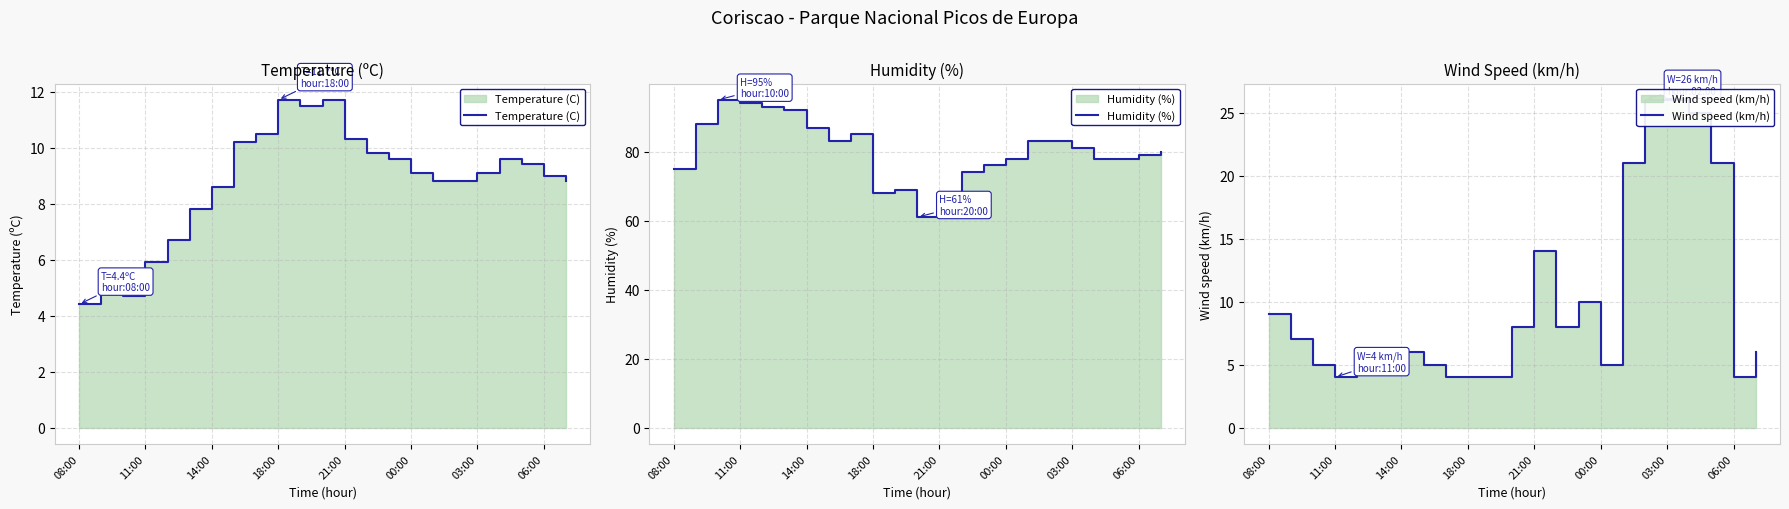

In Humidity (%), how many points are higher than both neighbors (excluding endpoints)?

3